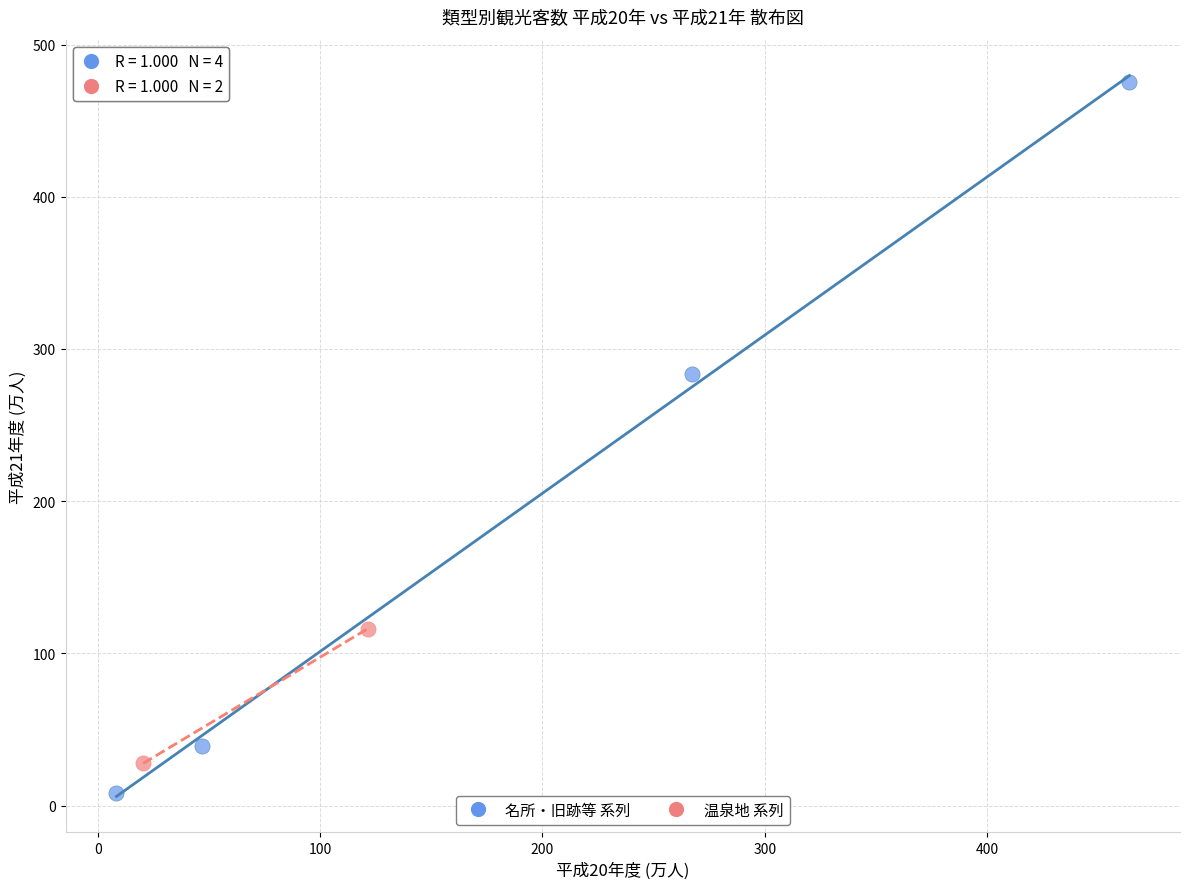

Which series reaches the minimum Y coordinate?

名所・旧跡等 系列